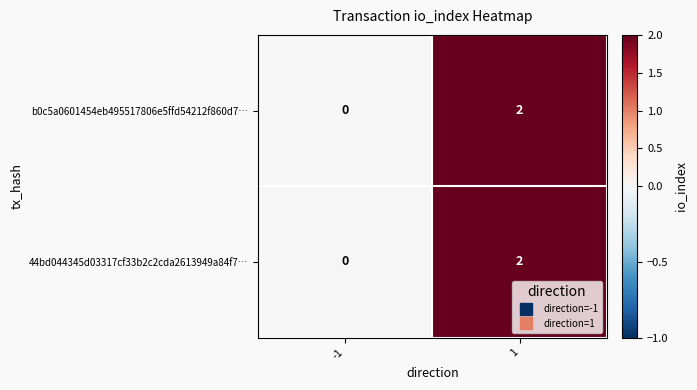

Count the number of categories in the chart.

2